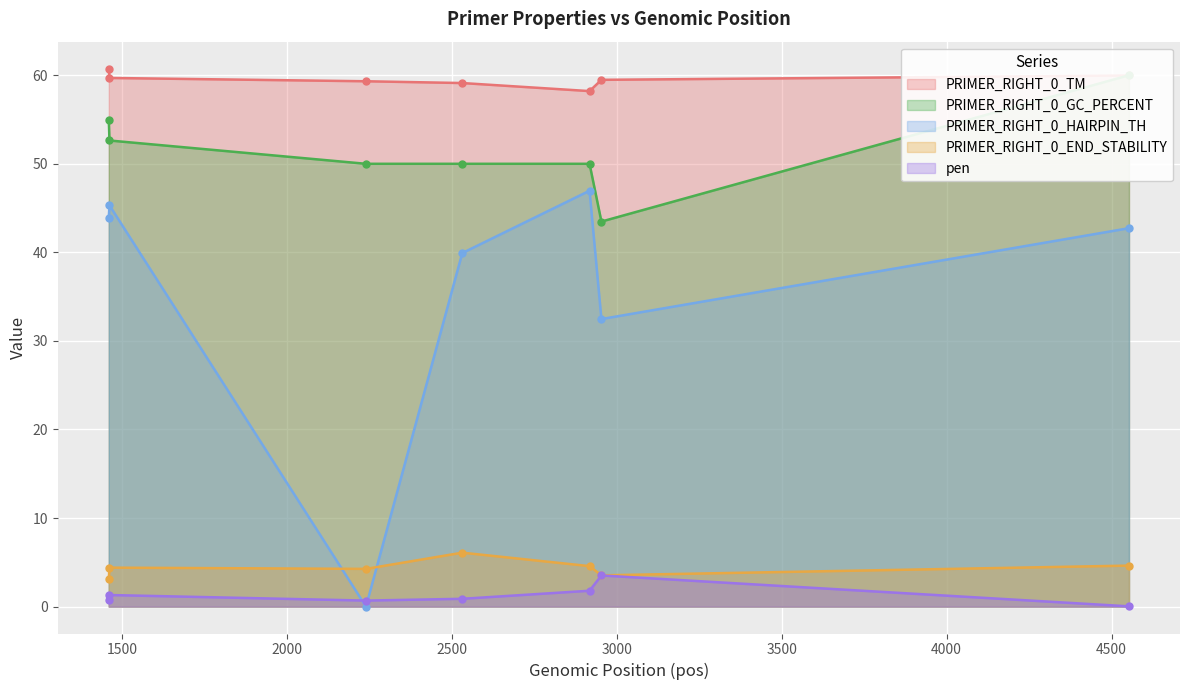

True or false: PRIMER_RIGHT_0_HAIRPIN_TH has more than 2 points higher than both neighbors.

False